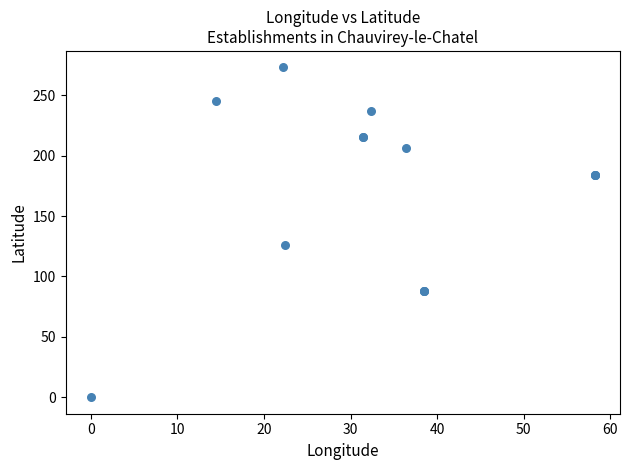

What Y value in the scatter plot is closest to 136?

126.1